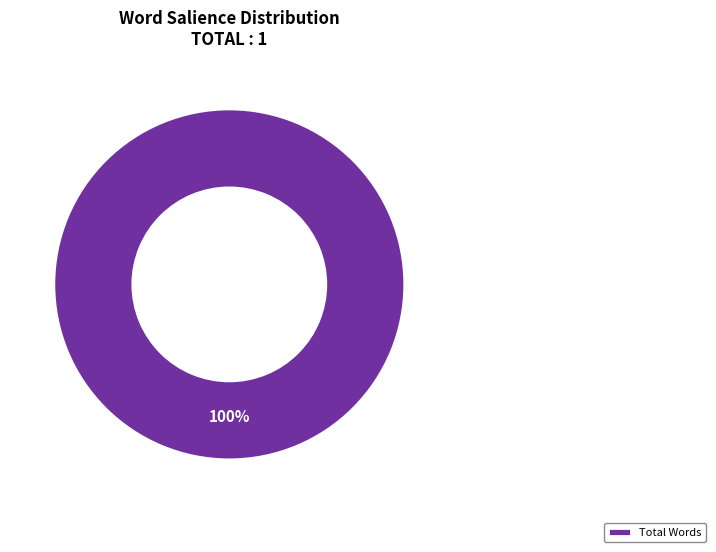

To the nearest percent, what percentage of the pie is Total Words?

100%